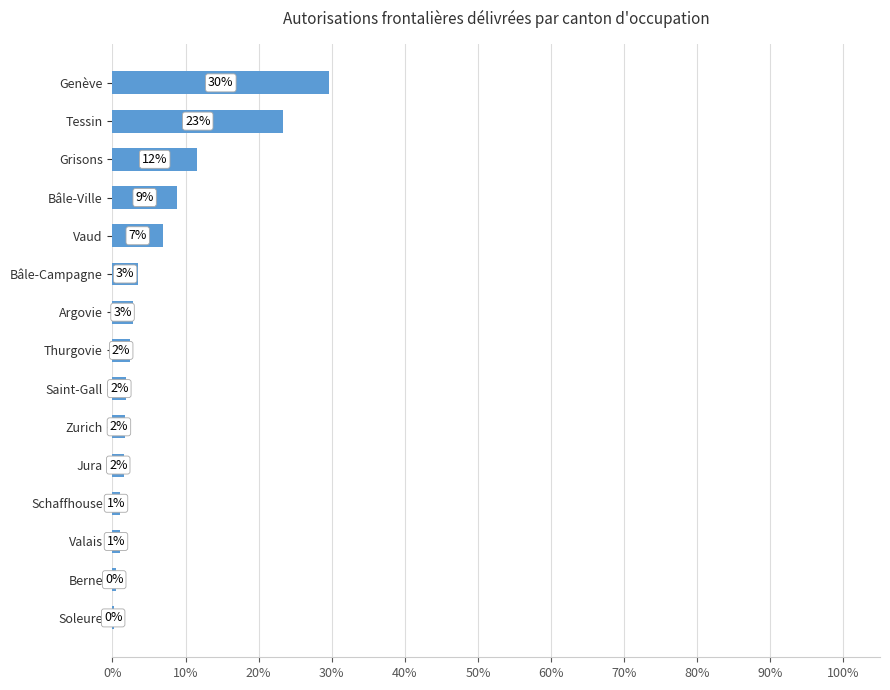

How many data points are less than 2?

7